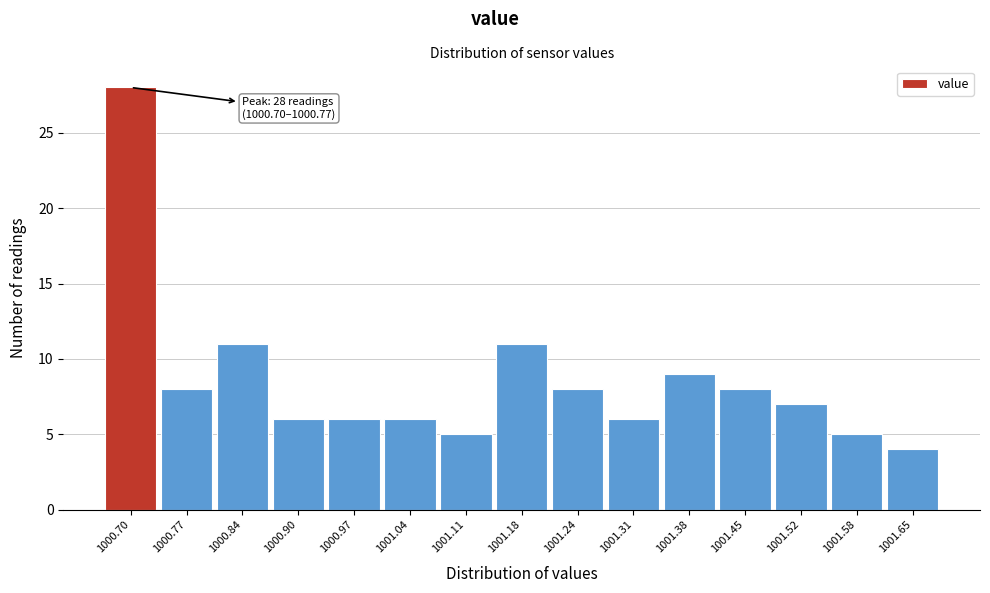

Reading right to left, transcribe all the data shown in this chart.

1001.65=4	1001.58=5	1001.52=7	1001.45=8	1001.38=9	1001.31=6	1001.24=8	1001.18=11	1001.11=5	1001.04=6	1000.97=6	1000.90=6	1000.84=11	1000.77=8	1000.70=28